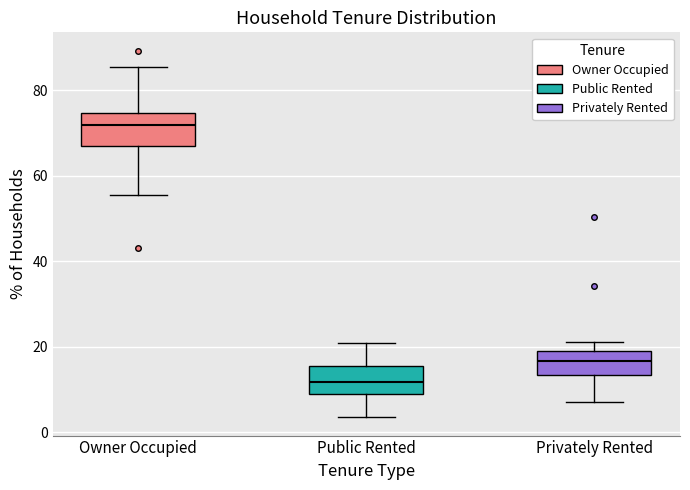

Reading left to right, read every box against the y-axis: the position of its median line, the range the box covers, and the ends of its whiskers. The values are not printed on the chart, so give them approximately, as read against the axis.

Owner Occupied: median 72, box 68 to 74, whiskers 56 to 86
Public Rented: median 12, box 10 to 16, whiskers 4 to 20
Privately Rented: median 16, box 14 to 20, whiskers 8 to 22